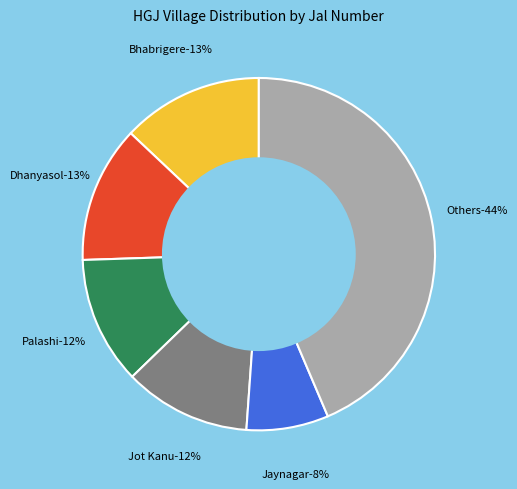

Does Madaleshwar Chak account for over 50% of the chart?

No